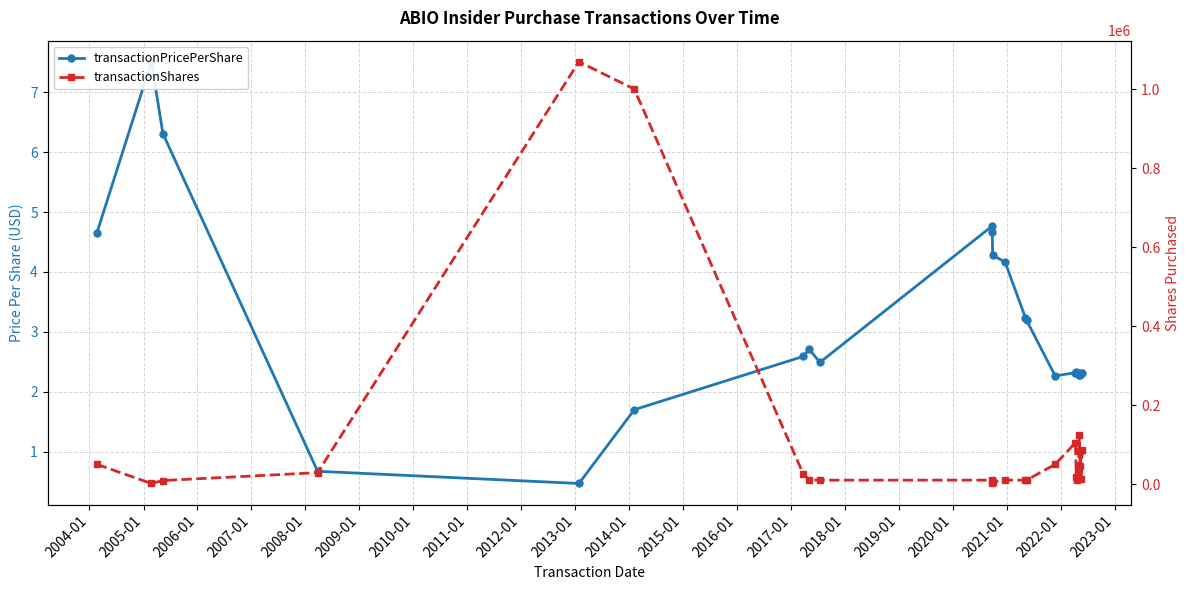

True or false: transactionPricePerShare and transactionShares cross at least once.

False